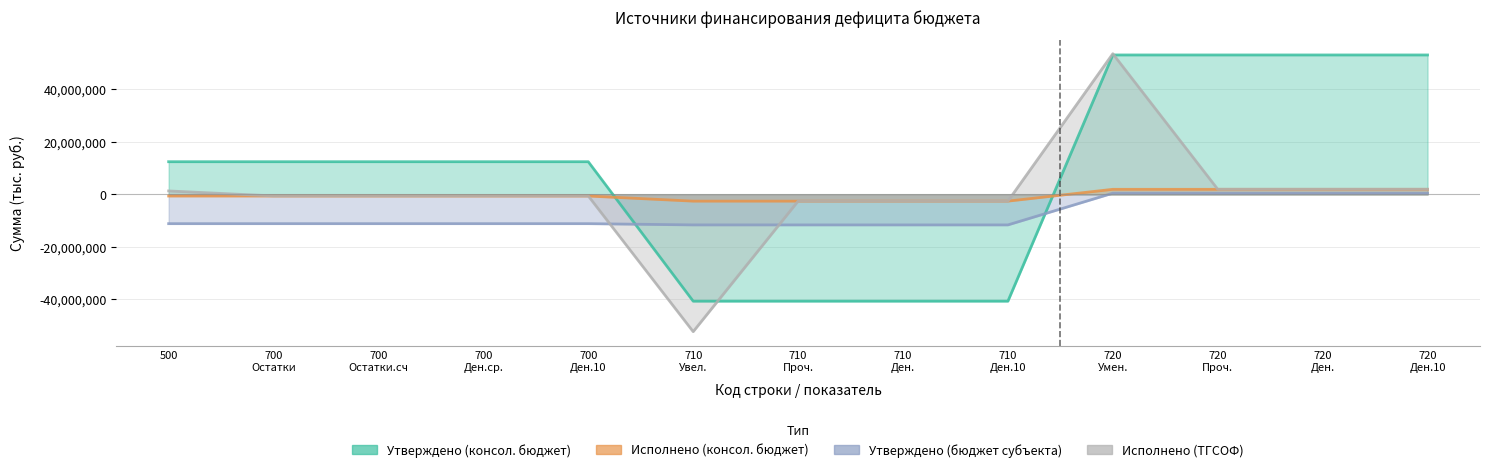

How many values in the Утверждено (консол. бюджет) series exceed 12467600?

4